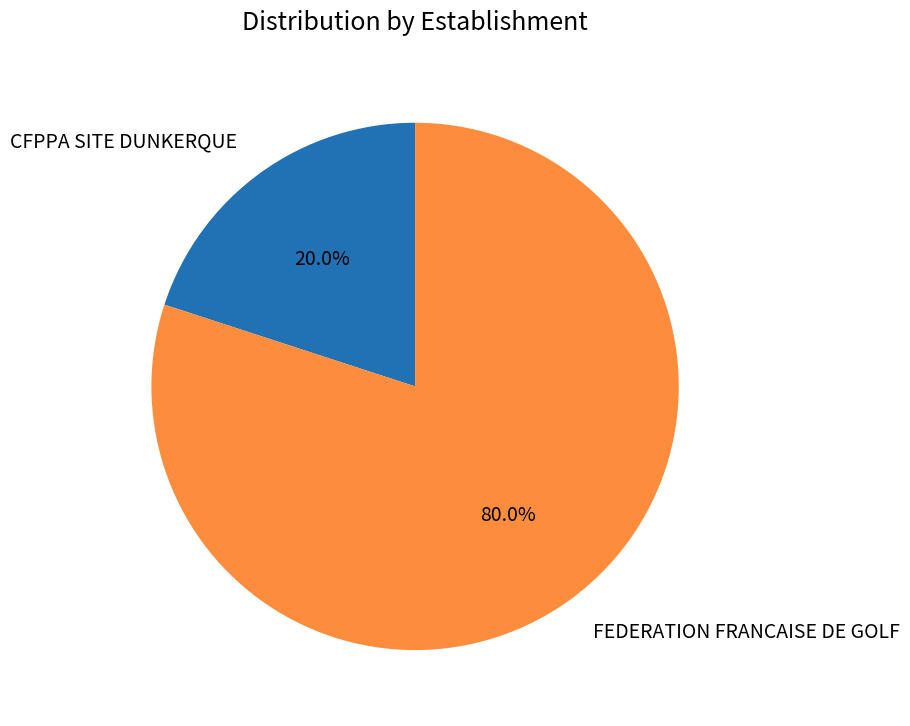

Does any single category account for the majority?

Yes